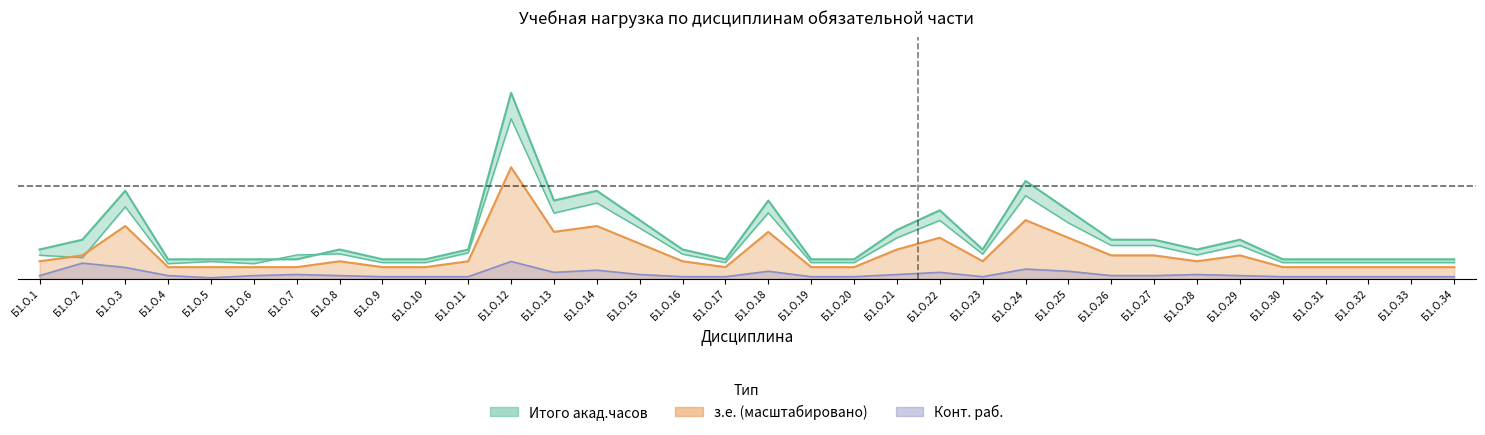

Which series changed the most between Б1.О.1 and Б1.О.25?

з.е.